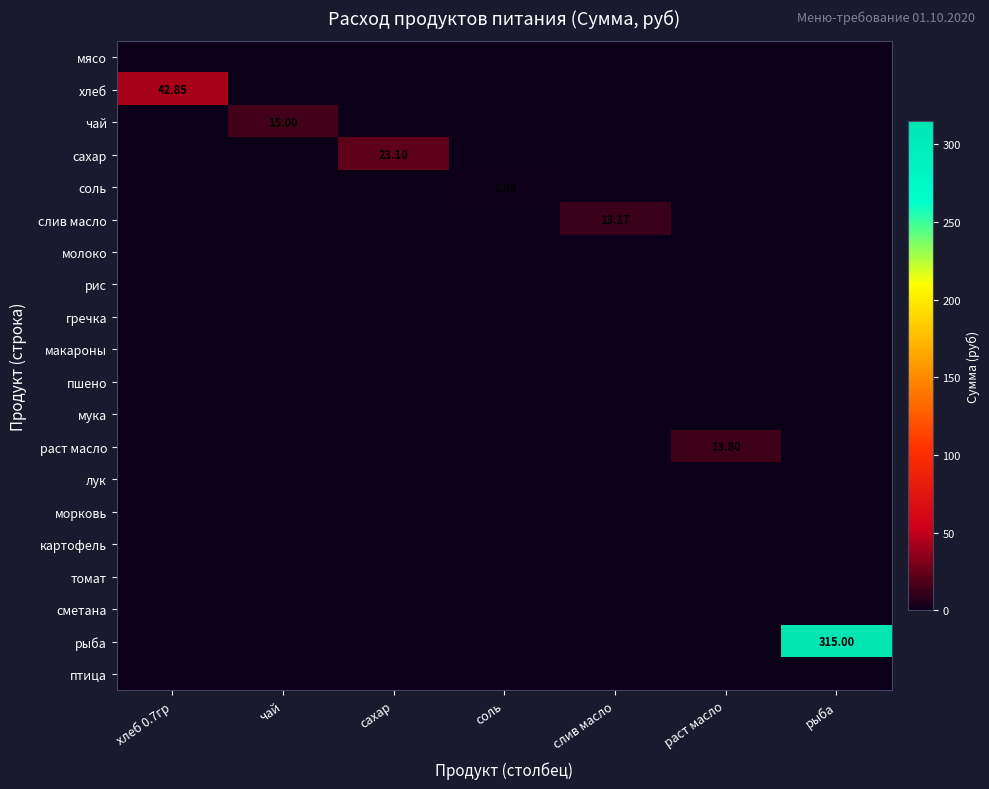

Is it true that мясо equals 0.0 at соль?

True